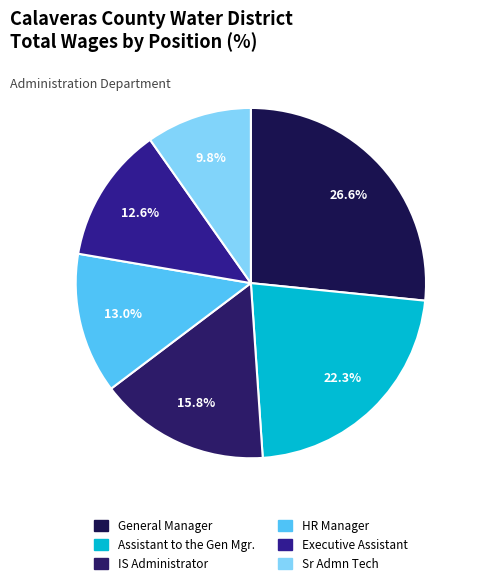

Is the sum of Sr Admn Tech and Assistant to the Gen Mgr. greater than half?

No